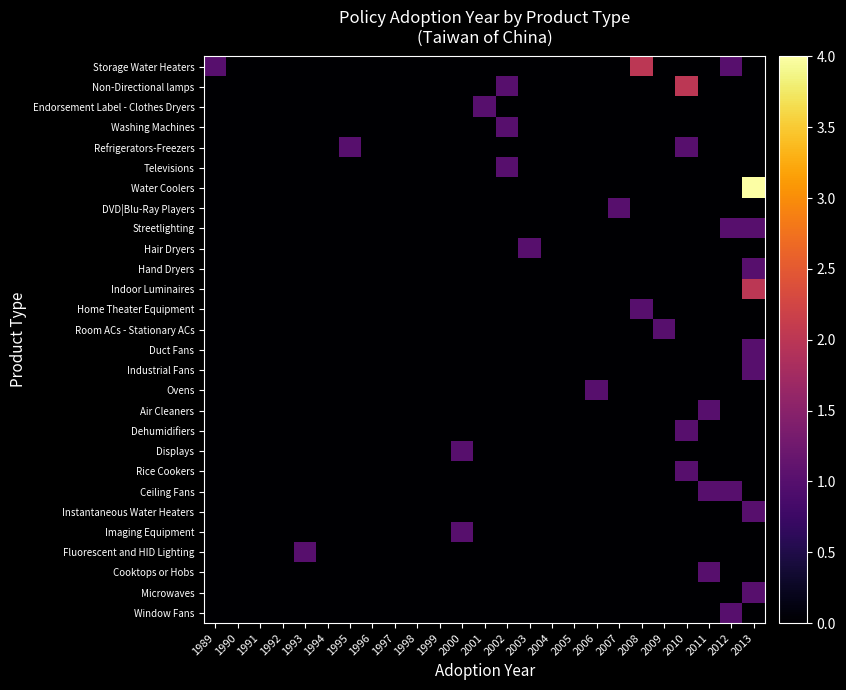

Reading left to right, list all the values displayed in this chart.

Storage Water Heaters: 1989=1	1990=0	1991=0	1992=0	1993=0	1994=0	1995=0	1996=0	1997=0	1998=0	1999=0	2000=0	2001=0	2002=0	2003=0	2004=0	2005=0	2006=0	2007=0	2008=2	2009=0	2010=0	2011=0	2012=1	2013=0
Non-Directional lamps: 1989=0	1990=0	1991=0	1992=0	1993=0	1994=0	1995=0	1996=0	1997=0	1998=0	1999=0	2000=0	2001=0	2002=1	2003=0	2004=0	2005=0	2006=0	2007=0	2008=0	2009=0	2010=2	2011=0	2012=0	2013=0
Endorsement Label - Clothes Dryers: 1989=0	1990=0	1991=0	1992=0	1993=0	1994=0	1995=0	1996=0	1997=0	1998=0	1999=0	2000=0	2001=1	2002=0	2003=0	2004=0	2005=0	2006=0	2007=0	2008=0	2009=0	2010=0	2011=0	2012=0	2013=0
Washing Machines: 1989=0	1990=0	1991=0	1992=0	1993=0	1994=0	1995=0	1996=0	1997=0	1998=0	1999=0	2000=0	2001=0	2002=1	2003=0	2004=0	2005=0	2006=0	2007=0	2008=0	2009=0	2010=0	2011=0	2012=0	2013=0
Refrigerators-Freezers: 1989=0	1990=0	1991=0	1992=0	1993=0	1994=0	1995=1	1996=0	1997=0	1998=0	1999=0	2000=0	2001=0	2002=0	2003=0	2004=0	2005=0	2006=0	2007=0	2008=0	2009=0	2010=1	2011=0	2012=0	2013=0
Televisions: 1989=0	1990=0	1991=0	1992=0	1993=0	1994=0	1995=0	1996=0	1997=0	1998=0	1999=0	2000=0	2001=0	2002=1	2003=0	2004=0	2005=0	2006=0	2007=0	2008=0	2009=0	2010=0	2011=0	2012=0	2013=0
Water Coolers: 1989=0	1990=0	1991=0	1992=0	1993=0	1994=0	1995=0	1996=0	1997=0	1998=0	1999=0	2000=0	2001=0	2002=0	2003=0	2004=0	2005=0	2006=0	2007=0	2008=0	2009=0	2010=0	2011=0	2012=0	2013=4
DVD|Blu-Ray Players: 1989=0	1990=0	1991=0	1992=0	1993=0	1994=0	1995=0	1996=0	1997=0	1998=0	1999=0	2000=0	2001=0	2002=0	2003=0	2004=0	2005=0	2006=0	2007=1	2008=0	2009=0	2010=0	2011=0	2012=0	2013=0
Streetlighting: 1989=0	1990=0	1991=0	1992=0	1993=0	1994=0	1995=0	1996=0	1997=0	1998=0	1999=0	2000=0	2001=0	2002=0	2003=0	2004=0	2005=0	2006=0	2007=0	2008=0	2009=0	2010=0	2011=0	2012=1	2013=1
Hair Dryers: 1989=0	1990=0	1991=0	1992=0	1993=0	1994=0	1995=0	1996=0	1997=0	1998=0	1999=0	2000=0	2001=0	2002=0	2003=1	2004=0	2005=0	2006=0	2007=0	2008=0	2009=0	2010=0	2011=0	2012=0	2013=0
Hand Dryers: 1989=0	1990=0	1991=0	1992=0	1993=0	1994=0	1995=0	1996=0	1997=0	1998=0	1999=0	2000=0	2001=0	2002=0	2003=0	2004=0	2005=0	2006=0	2007=0	2008=0	2009=0	2010=0	2011=0	2012=0	2013=1
Indoor Luminaires: 1989=0	1990=0	1991=0	1992=0	1993=0	1994=0	1995=0	1996=0	1997=0	1998=0	1999=0	2000=0	2001=0	2002=0	2003=0	2004=0	2005=0	2006=0	2007=0	2008=0	2009=0	2010=0	2011=0	2012=0	2013=2
Home Theater Equipment: 1989=0	1990=0	1991=0	1992=0	1993=0	1994=0	1995=0	1996=0	1997=0	1998=0	1999=0	2000=0	2001=0	2002=0	2003=0	2004=0	2005=0	2006=0	2007=0	2008=1	2009=0	2010=0	2011=0	2012=0	2013=0
Room ACs - Stationary ACs: 1989=0	1990=0	1991=0	1992=0	1993=0	1994=0	1995=0	1996=0	1997=0	1998=0	1999=0	2000=0	2001=0	2002=0	2003=0	2004=0	2005=0	2006=0	2007=0	2008=0	2009=1	2010=0	2011=0	2012=0	2013=0
Duct Fans: 1989=0	1990=0	1991=0	1992=0	1993=0	1994=0	1995=0	1996=0	1997=0	1998=0	1999=0	2000=0	2001=0	2002=0	2003=0	2004=0	2005=0	2006=0	2007=0	2008=0	2009=0	2010=0	2011=0	2012=0	2013=1
Industrial Fans: 1989=0	1990=0	1991=0	1992=0	1993=0	1994=0	1995=0	1996=0	1997=0	1998=0	1999=0	2000=0	2001=0	2002=0	2003=0	2004=0	2005=0	2006=0	2007=0	2008=0	2009=0	2010=0	2011=0	2012=0	2013=1
Ovens: 1989=0	1990=0	1991=0	1992=0	1993=0	1994=0	1995=0	1996=0	1997=0	1998=0	1999=0	2000=0	2001=0	2002=0	2003=0	2004=0	2005=0	2006=1	2007=0	2008=0	2009=0	2010=0	2011=0	2012=0	2013=0
Air Cleaners: 1989=0	1990=0	1991=0	1992=0	1993=0	1994=0	1995=0	1996=0	1997=0	1998=0	1999=0	2000=0	2001=0	2002=0	2003=0	2004=0	2005=0	2006=0	2007=0	2008=0	2009=0	2010=0	2011=1	2012=0	2013=0
Dehumidifiers: 1989=0	1990=0	1991=0	1992=0	1993=0	1994=0	1995=0	1996=0	1997=0	1998=0	1999=0	2000=0	2001=0	2002=0	2003=0	2004=0	2005=0	2006=0	2007=0	2008=0	2009=0	2010=1	2011=0	2012=0	2013=0
Displays: 1989=0	1990=0	1991=0	1992=0	1993=0	1994=0	1995=0	1996=0	1997=0	1998=0	1999=0	2000=1	2001=0	2002=0	2003=0	2004=0	2005=0	2006=0	2007=0	2008=0	2009=0	2010=0	2011=0	2012=0	2013=0
Rice Cookers: 1989=0	1990=0	1991=0	1992=0	1993=0	1994=0	1995=0	1996=0	1997=0	1998=0	1999=0	2000=0	2001=0	2002=0	2003=0	2004=0	2005=0	2006=0	2007=0	2008=0	2009=0	2010=1	2011=0	2012=0	2013=0
Ceiling Fans: 1989=0	1990=0	1991=0	1992=0	1993=0	1994=0	1995=0	1996=0	1997=0	1998=0	1999=0	2000=0	2001=0	2002=0	2003=0	2004=0	2005=0	2006=0	2007=0	2008=0	2009=0	2010=0	2011=1	2012=1	2013=0
Instantaneous Water Heaters: 1989=0	1990=0	1991=0	1992=0	1993=0	1994=0	1995=0	1996=0	1997=0	1998=0	1999=0	2000=0	2001=0	2002=0	2003=0	2004=0	2005=0	2006=0	2007=0	2008=0	2009=0	2010=0	2011=0	2012=0	2013=1
Imaging Equipment: 1989=0	1990=0	1991=0	1992=0	1993=0	1994=0	1995=0	1996=0	1997=0	1998=0	1999=0	2000=1	2001=0	2002=0	2003=0	2004=0	2005=0	2006=0	2007=0	2008=0	2009=0	2010=0	2011=0	2012=0	2013=0
Fluorescent and HID Lighting: 1989=0	1990=0	1991=0	1992=0	1993=1	1994=0	1995=0	1996=0	1997=0	1998=0	1999=0	2000=0	2001=0	2002=0	2003=0	2004=0	2005=0	2006=0	2007=0	2008=0	2009=0	2010=0	2011=0	2012=0	2013=0
Cooktops or Hobs: 1989=0	1990=0	1991=0	1992=0	1993=0	1994=0	1995=0	1996=0	1997=0	1998=0	1999=0	2000=0	2001=0	2002=0	2003=0	2004=0	2005=0	2006=0	2007=0	2008=0	2009=0	2010=0	2011=1	2012=0	2013=0
Microwaves: 1989=0	1990=0	1991=0	1992=0	1993=0	1994=0	1995=0	1996=0	1997=0	1998=0	1999=0	2000=0	2001=0	2002=0	2003=0	2004=0	2005=0	2006=0	2007=0	2008=0	2009=0	2010=0	2011=0	2012=0	2013=1
Window Fans: 1989=0	1990=0	1991=0	1992=0	1993=0	1994=0	1995=0	1996=0	1997=0	1998=0	1999=0	2000=0	2001=0	2002=0	2003=0	2004=0	2005=0	2006=0	2007=0	2008=0	2009=0	2010=0	2011=0	2012=1	2013=0